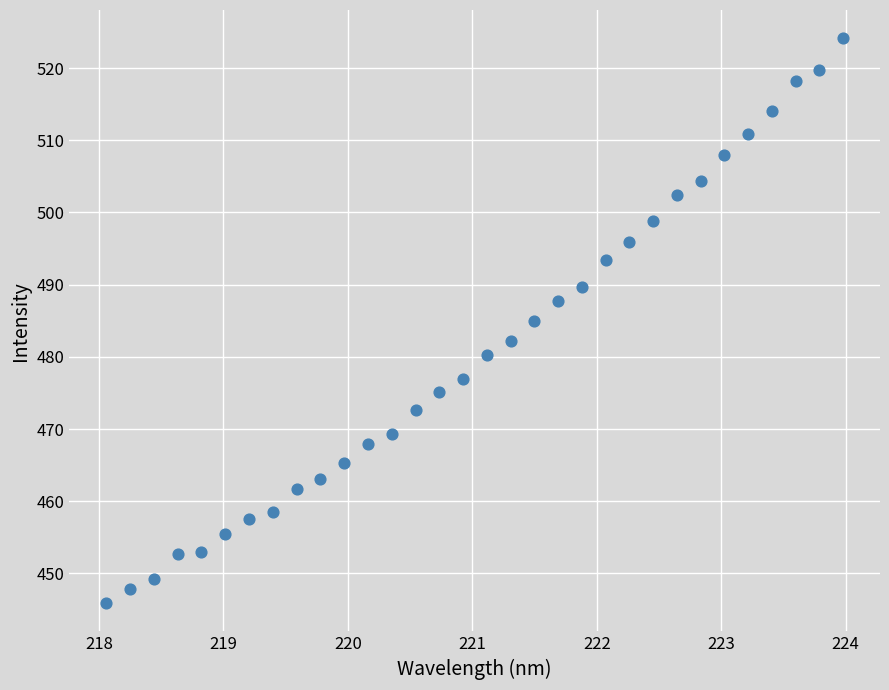

What is the range of Y values (max minus min)?

78.3